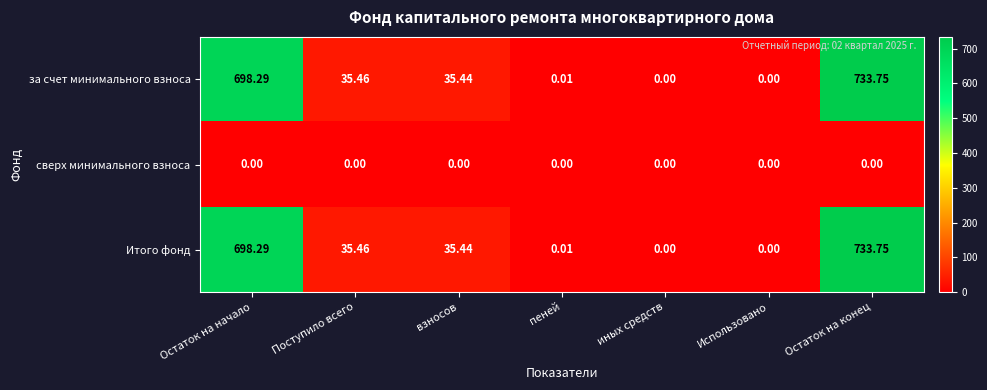

Which category has the highest value in the Итого фонд series?

Остаток на конец